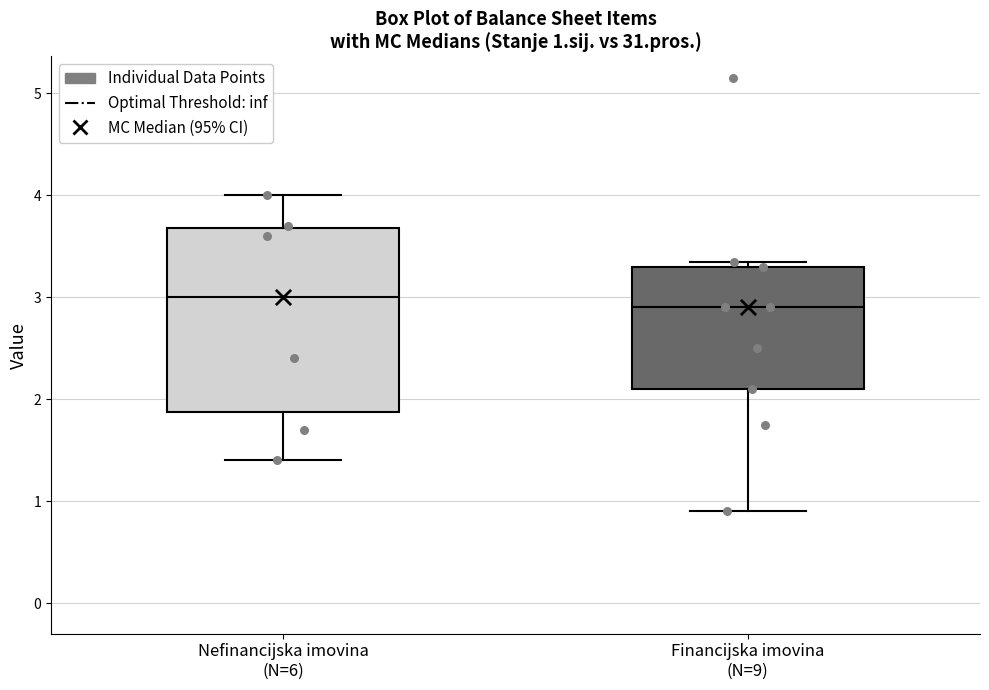

Which box is the tallest, from its lower edge to its upper edge?

Nefinancijska imovina (N=6)